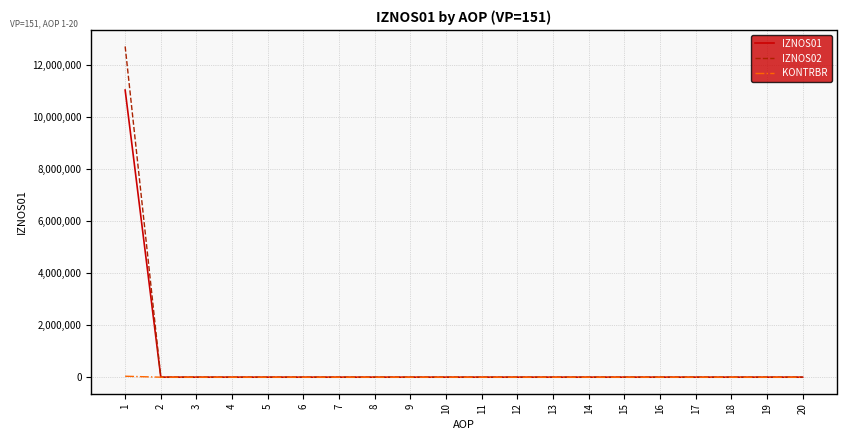

The value of IZNOS01 at 7 is 4151328.7. True or false?

False